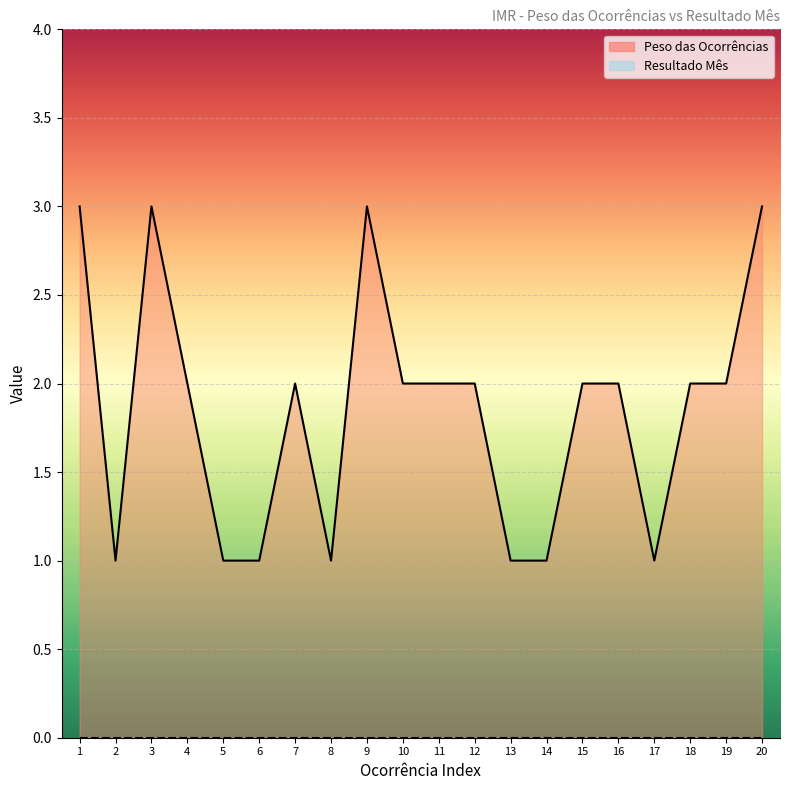

Does the chart display data point markers on the line(s)?

No